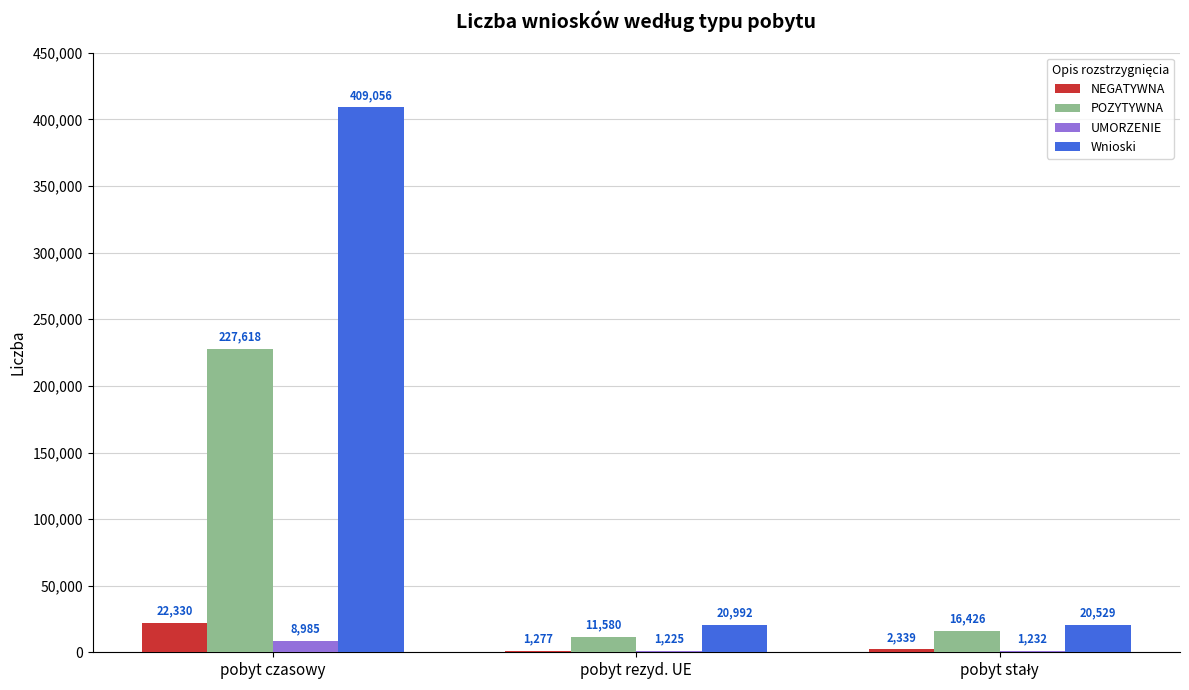

Which series has the largest total across all categories?

Wnioski